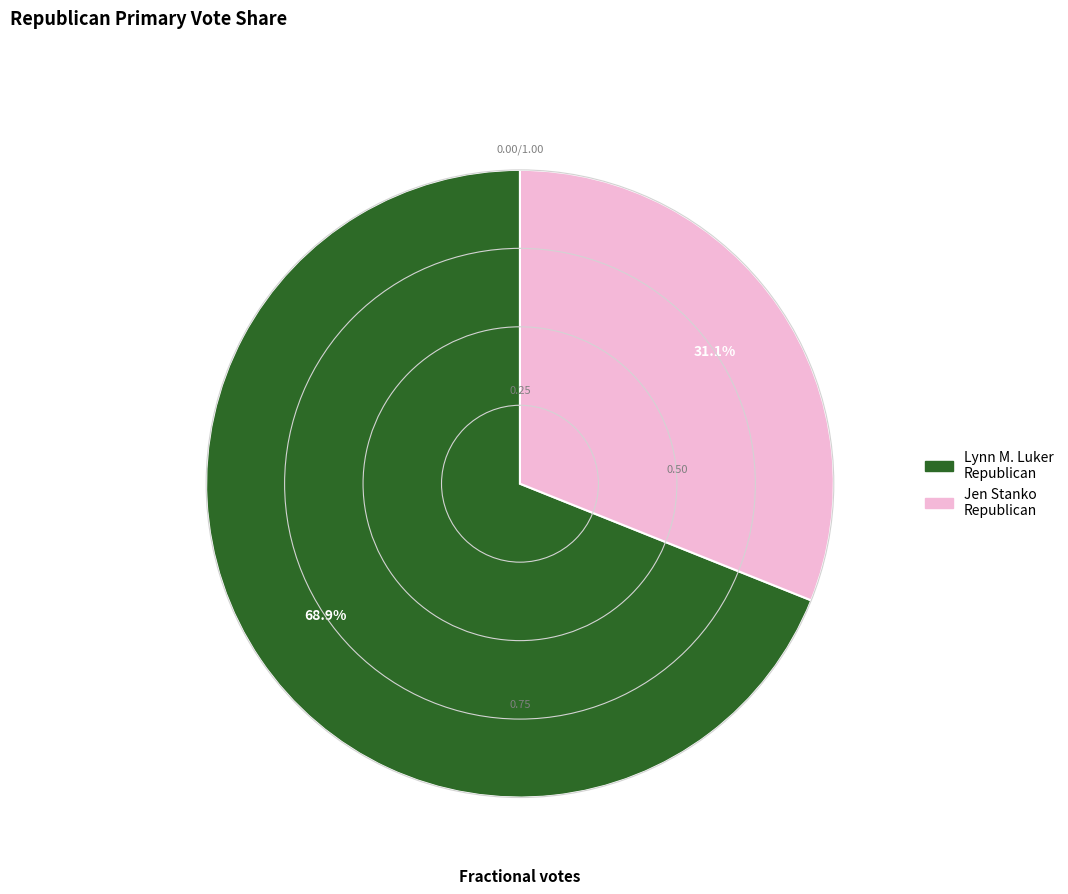

Count the number of slices in the pie.

2